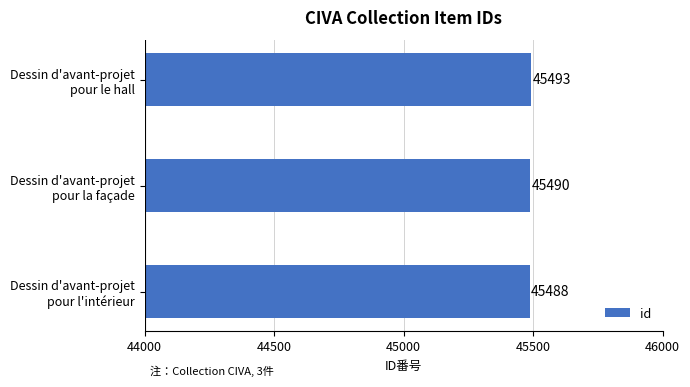

Count the values in the range 45488 to 45493.

3